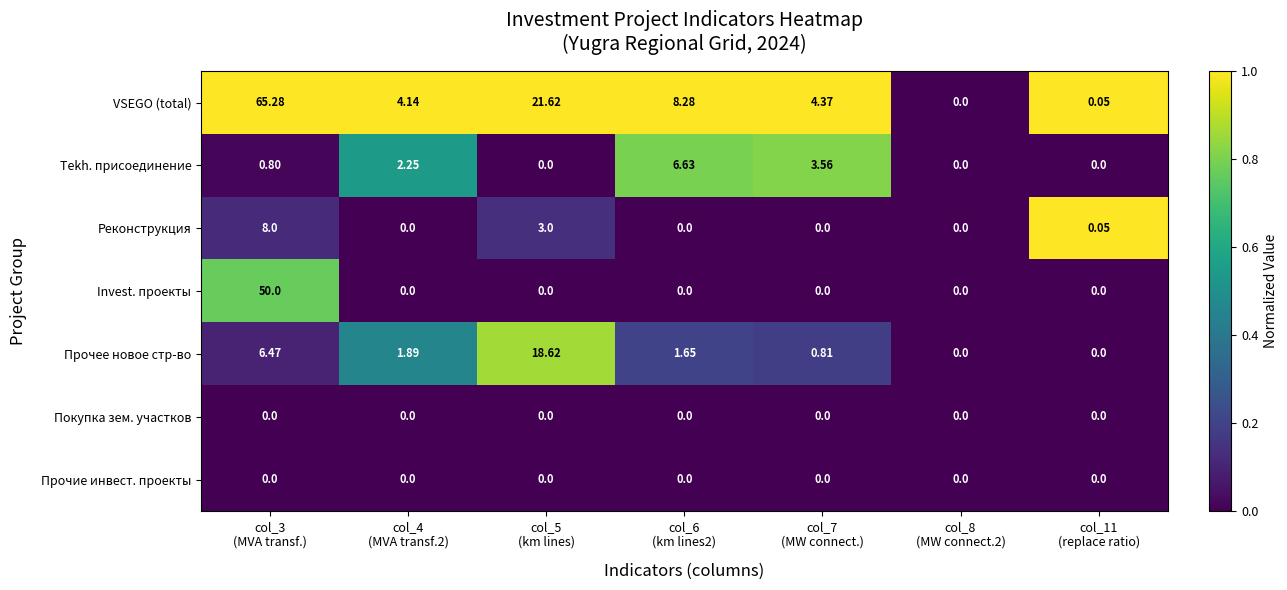

How many distinct data groups are displayed?

7